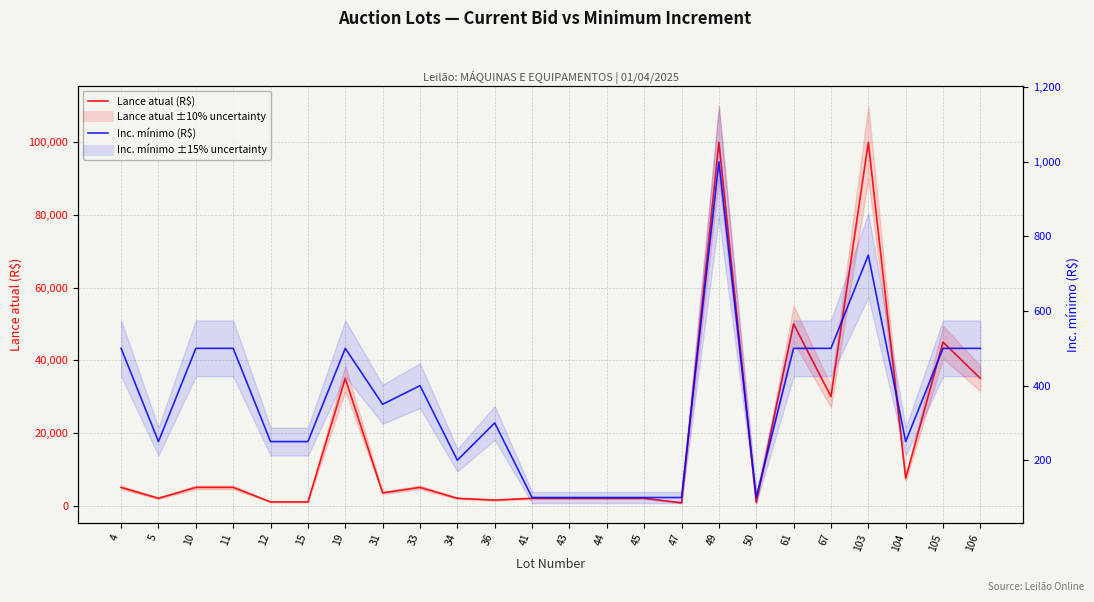

Reading left to right, what are all the values shown in this chart?

Lance atual (R$): 4=5000	5=2000	10=5000	11=5000	12=1000	15=1000	19=35000	31=3500	33=5000	34=2000	36=1500	41=2000	43=2000	44=2000	45=2000	47=750	49=100000	50=850	61=50000	67=30000	103=100000	104=7500	105=45000	106=35000
Inc. mínimo (R$): 4=500	5=250	10=500	11=500	12=250	15=250	19=500	31=350	33=400	34=200	36=300	41=100	43=100	44=100	45=100	47=100	49=1000	50=100	61=500	67=500	103=750	104=250	105=500	106=500